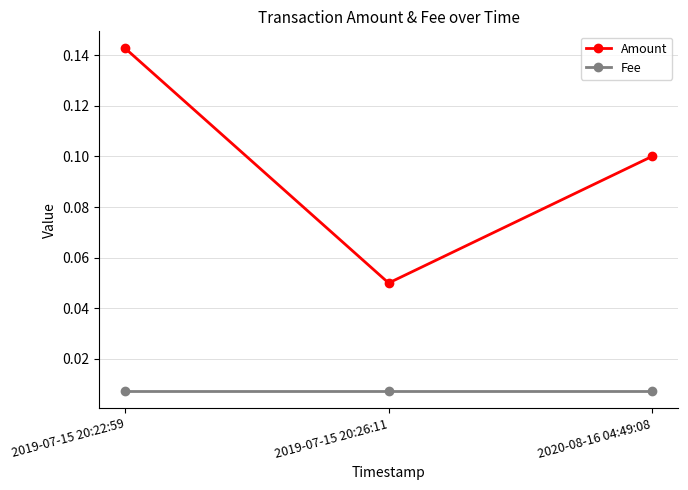

How many Amount values are between 0 and 1?

3